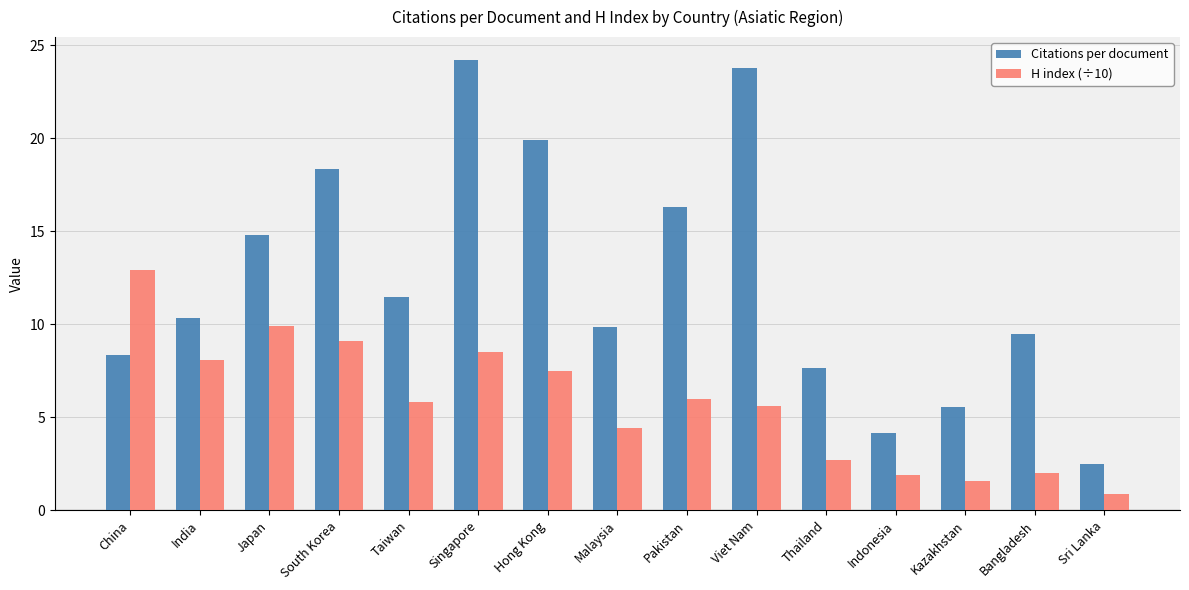

What is the average value of the H index (÷10) series?

5.8